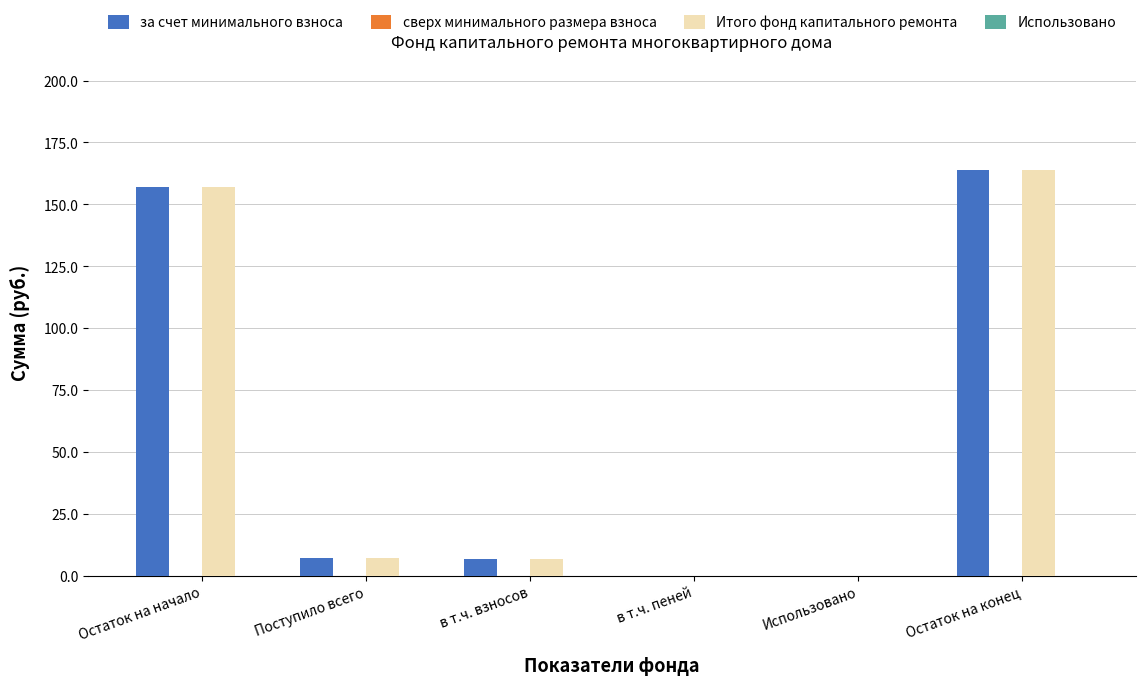

How many distinct data groups are displayed?

2